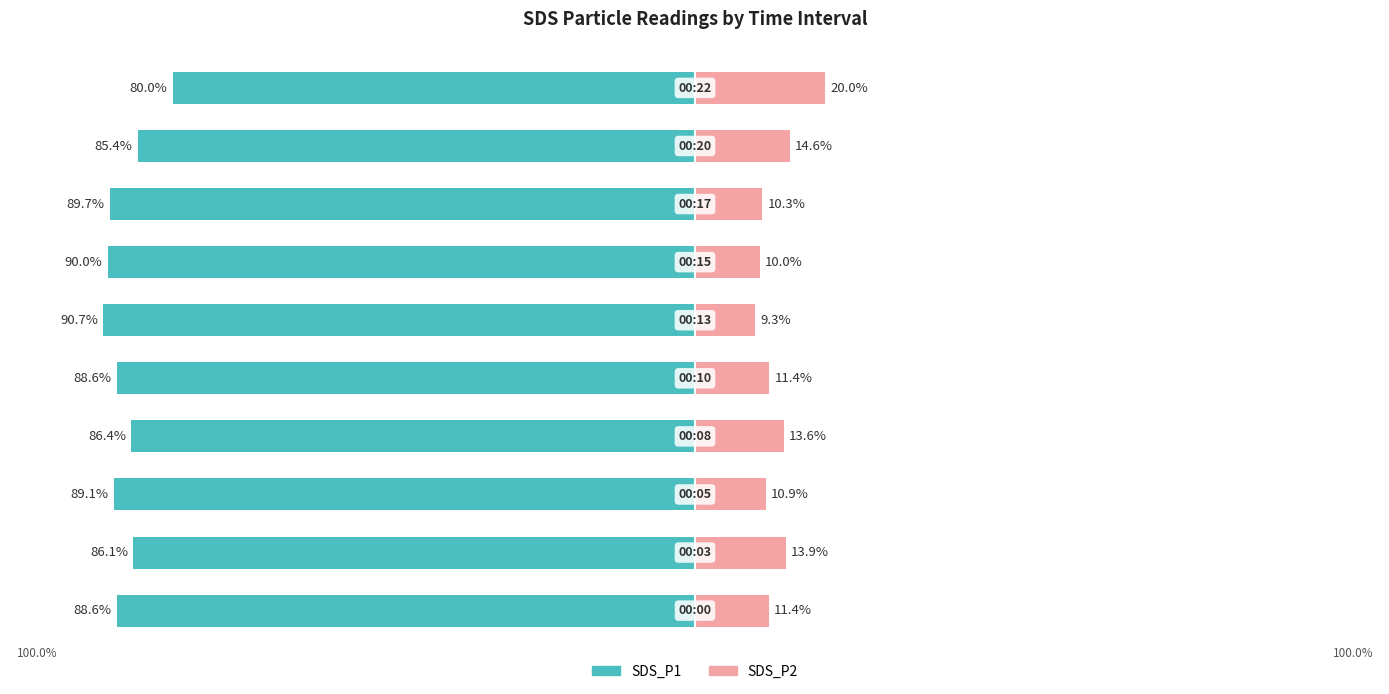

Which series has the largest range (max minus min)?

SDS_P1